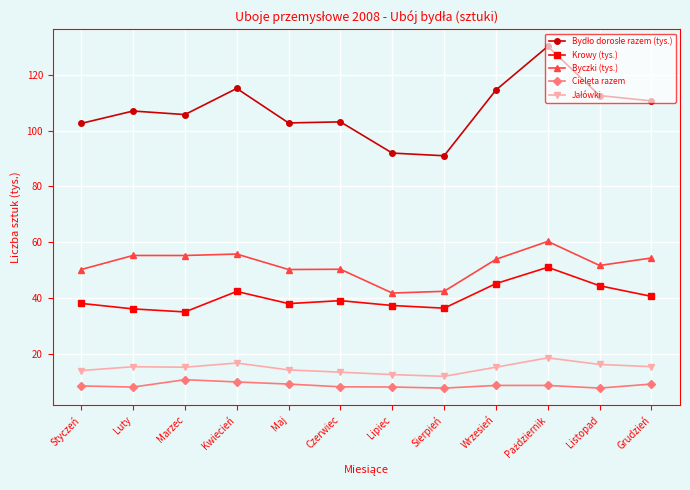

What is the greatest value displayed?

130.1